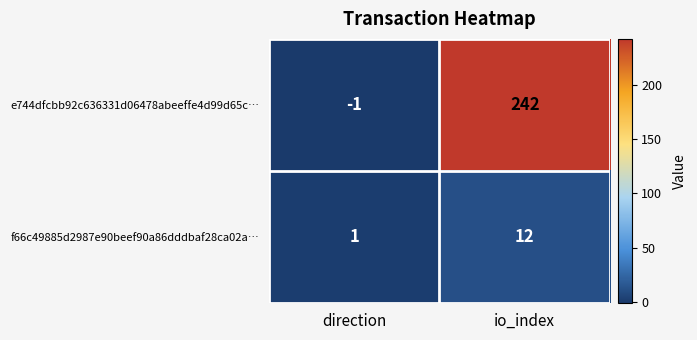

What is the sum of all f66c49885d2987e90beef90a86dddbaf28ca02a… values?

13